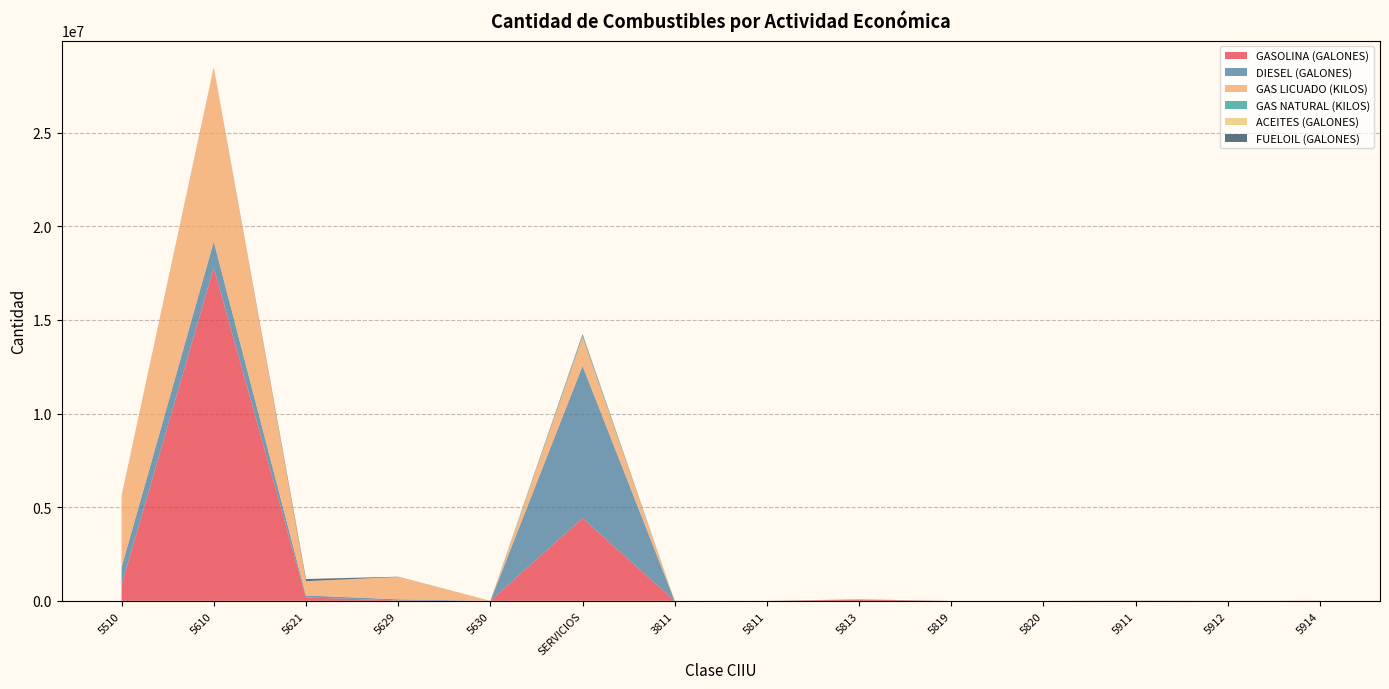

Reading left to right, transcribe all the data shown in this chart.

GASOLINA (GALONES): 5510=847483	5610=17790013	5621=181950	5629=23858	5630=0	SERVICIOS=4412101	3811=0	5811=1533	5813=61489	5819=0	5820=0	5911=8145	5912=280	5914=7905
DIESEL (GALONES): 5510=955823	5610=1389094	5621=105446	5629=57691	5630=0	SERVICIOS=8131152	3811=0	5811=0	5813=16529	5819=0	5820=0	5911=4967	5912=0	5914=0
GAS LICUADO (KILOS): 5510=3796633	5610=9293661	5621=763604	5629=1196496	5630=489	SERVICIOS=1539155	3811=0	5811=0	5813=0	5819=0	5820=0	5911=0	5912=0	5914=0
GAS NATURAL (KILOS): 5510=2287	5610=11749	5621=0	5629=0	5630=0	SERVICIOS=91585	3811=0	5811=0	5813=0	5819=0	5820=0	5911=0	5912=0	5914=0
ACEITES (GALONES): 5510=870	5610=3089	5621=0	5629=0	5630=0	SERVICIOS=14022	3811=0	5811=0	5813=501	5819=0	5820=0	5911=0	5912=0	5914=0
FUELOIL (GALONES): 5510=7883	5610=0	5621=114787	5629=11345	5630=0	SERVICIOS=54303	3811=0	5811=0	5813=0	5819=0	5820=0	5911=0	5912=0	5914=0